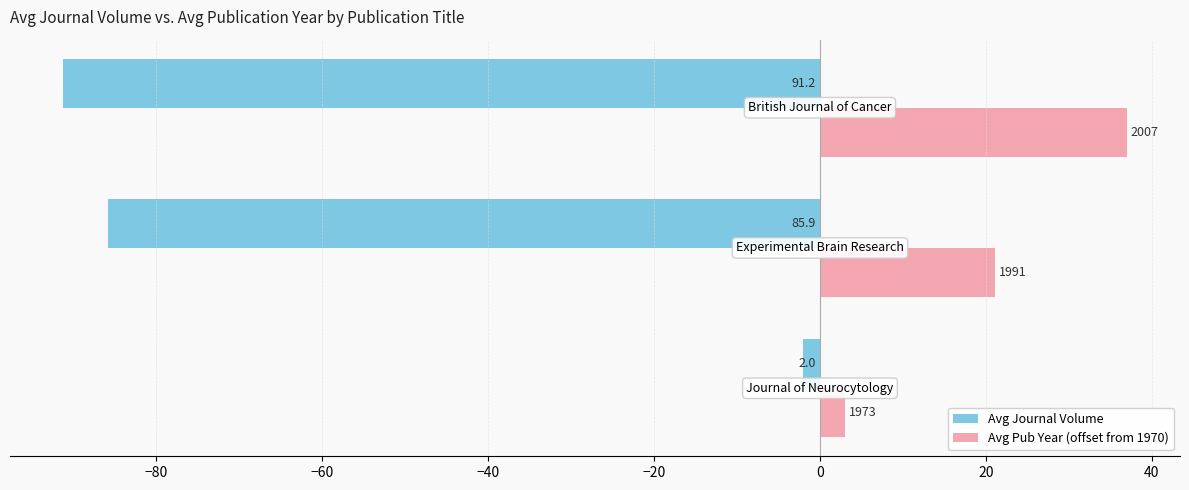

What are all the series names shown in the legend?

Avg Journal Volume, Avg Pub Year (offset from 1970)